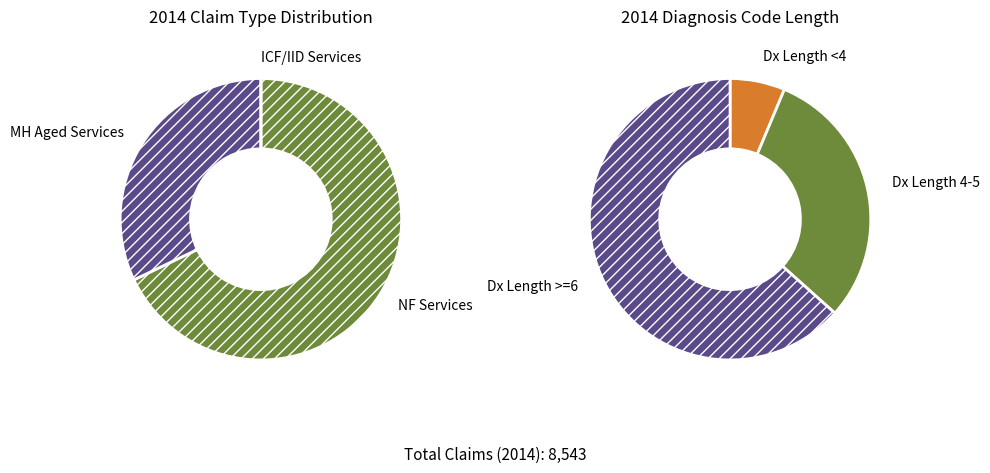

Count the number of slices in the pie.

3